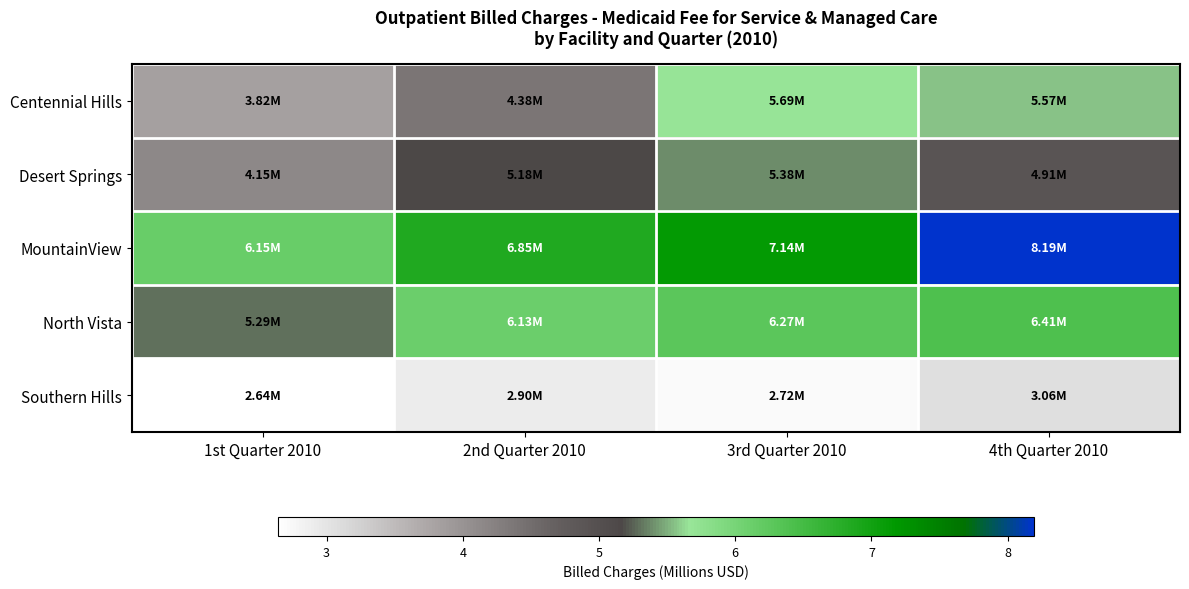

Reading left to right, what are all the values shown in this chart?

Centennial Hills: 1st Quarter 2010=3.8	2nd Quarter 2010=4.4	3rd Quarter 2010=5.7	4th Quarter 2010=5.6
Desert Springs: 1st Quarter 2010=4.1	2nd Quarter 2010=5.2	3rd Quarter 2010=5.4	4th Quarter 2010=4.9
MountainView: 1st Quarter 2010=6.1	2nd Quarter 2010=6.9	3rd Quarter 2010=7.1	4th Quarter 2010=8.2
North Vista: 1st Quarter 2010=5.3	2nd Quarter 2010=6.1	3rd Quarter 2010=6.3	4th Quarter 2010=6.4
Southern Hills: 1st Quarter 2010=2.6	2nd Quarter 2010=2.9	3rd Quarter 2010=2.7	4th Quarter 2010=3.1